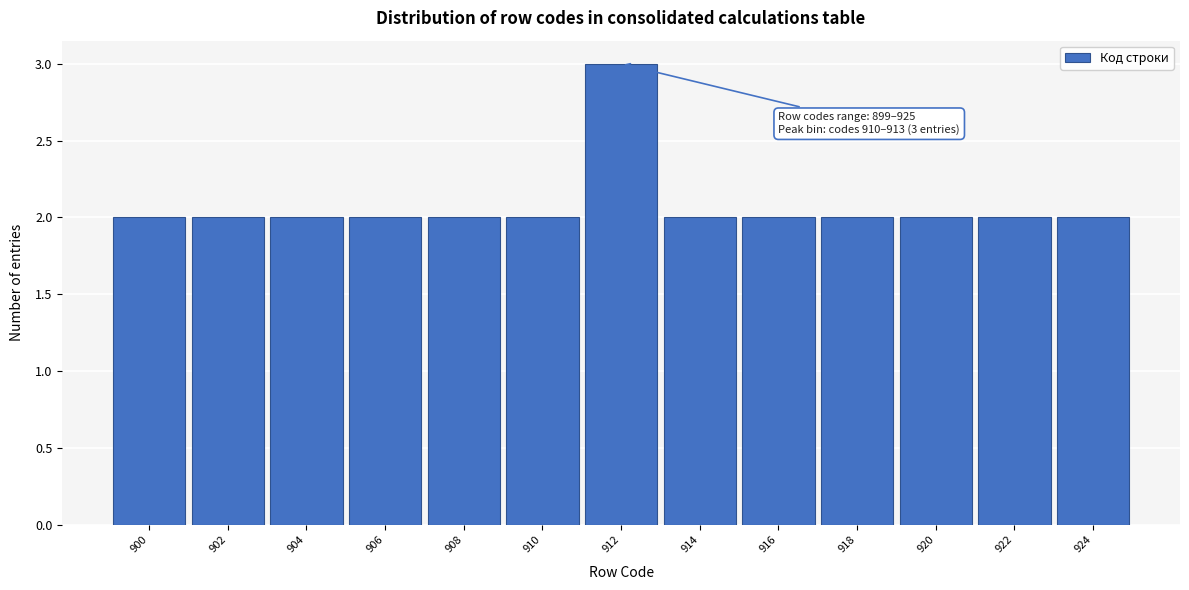

Reading left to right, list all the values displayed in this chart.

2	2	2	2	2	2	3	2	2	2	2	2	2